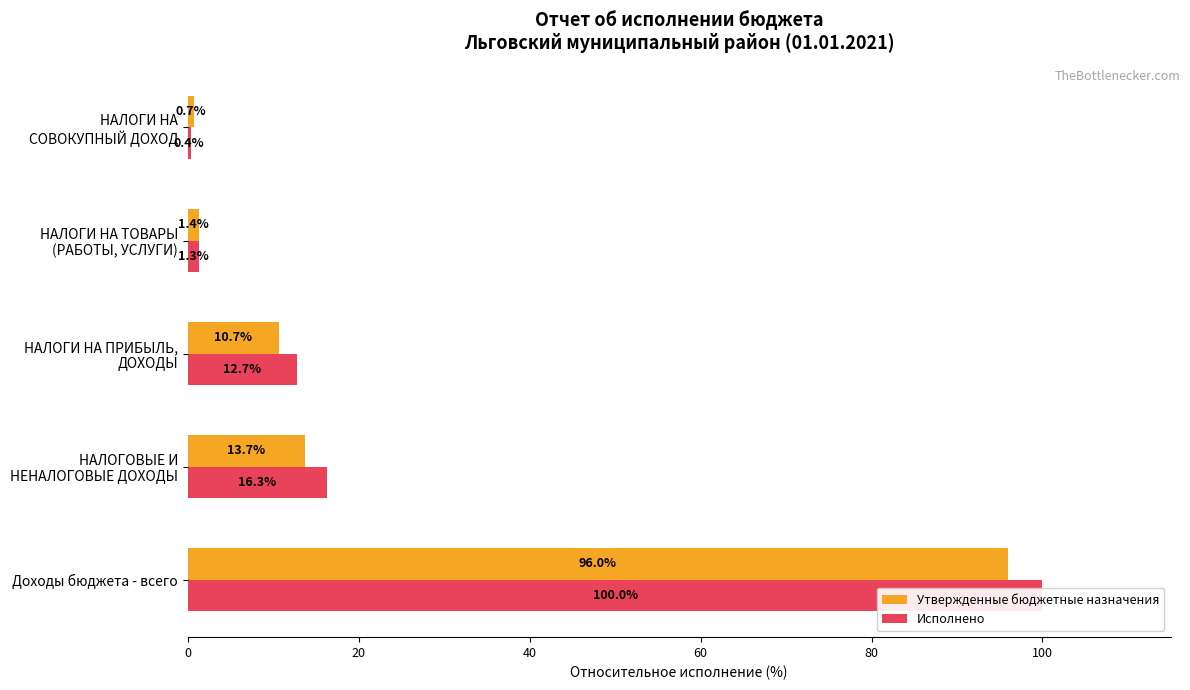

Read the Утвержденные бюджетные назначения value at 20.

13.7